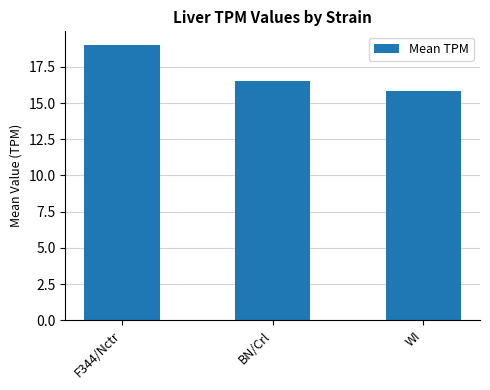

How many bars are there in total?

3